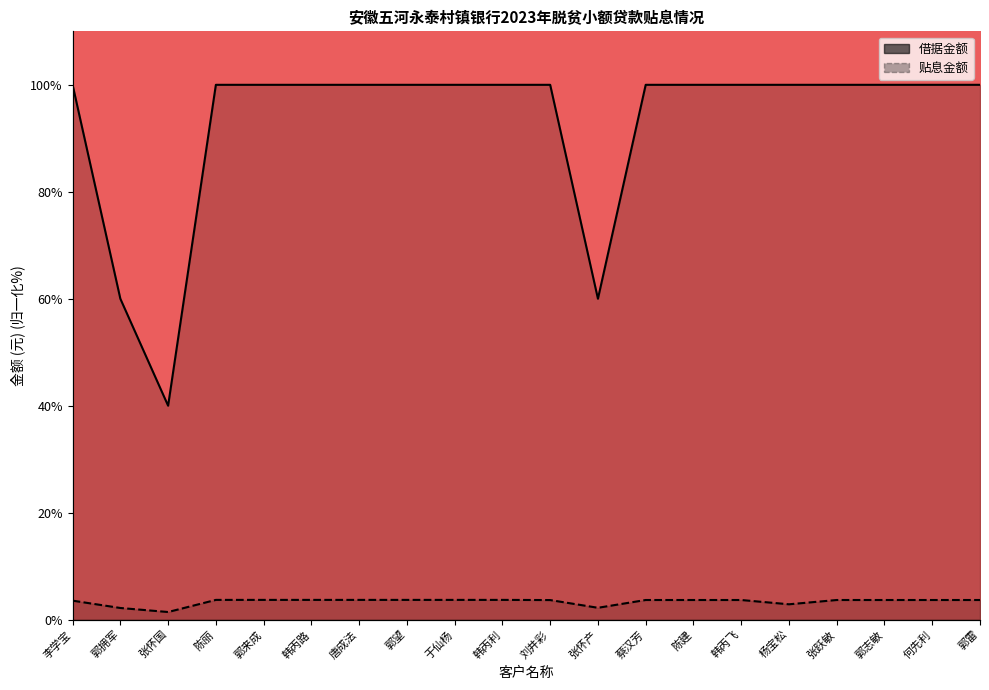

What is the highest value of the 贴息金额 series?

3.7